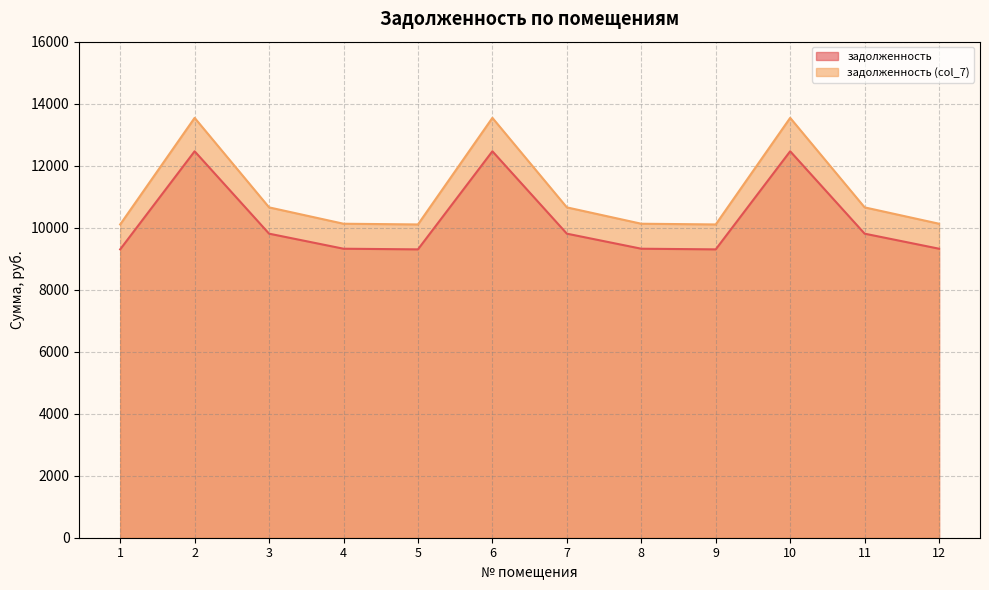

What is the smallest value displayed?

9300.6